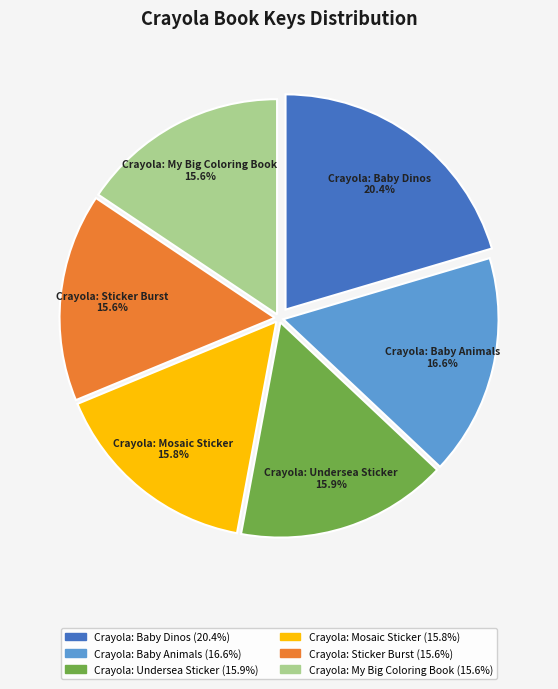

To the nearest percent, what is the difference between the largest and smallest slice percentages?

5%